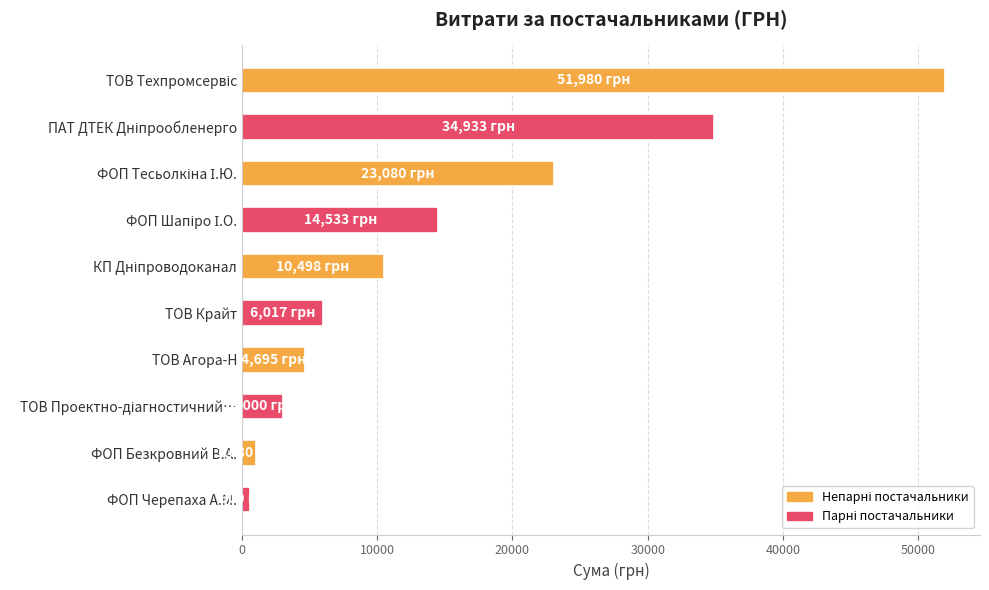

How many data points are less than 10497?

5